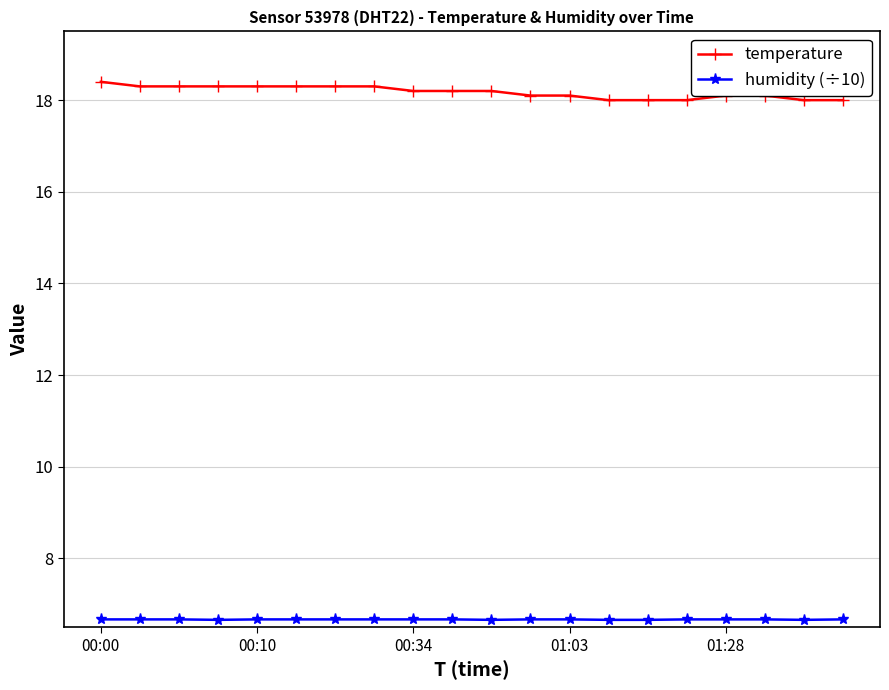

How many lines are shown in the chart?

2